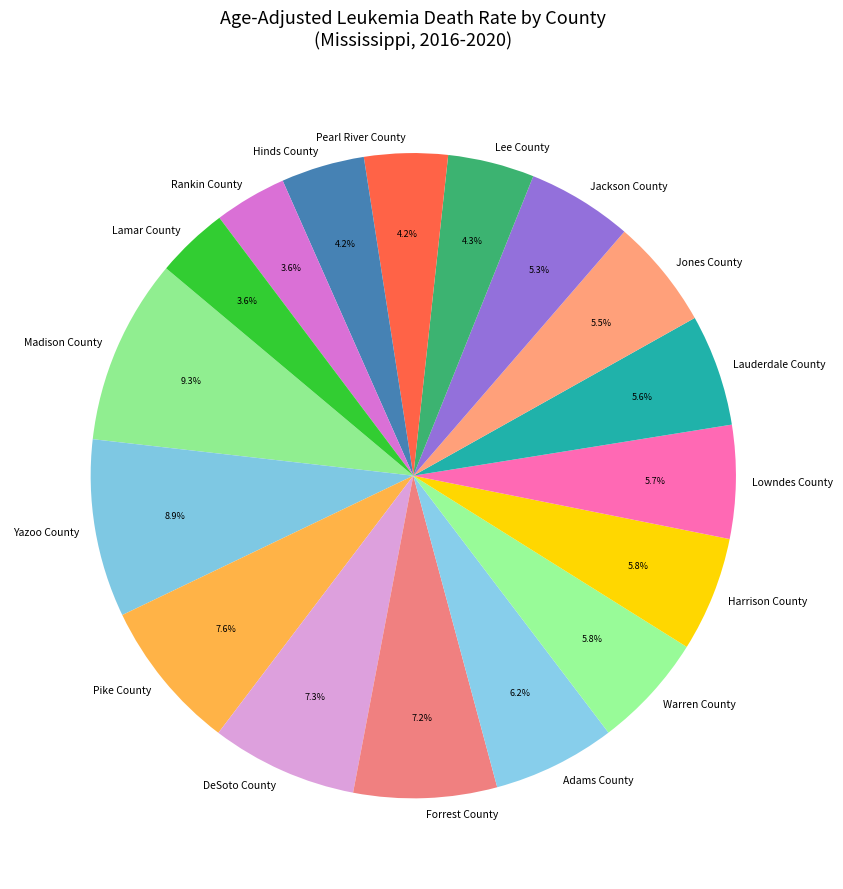

Which has a higher value, Warren County or Lamar County?

Warren County